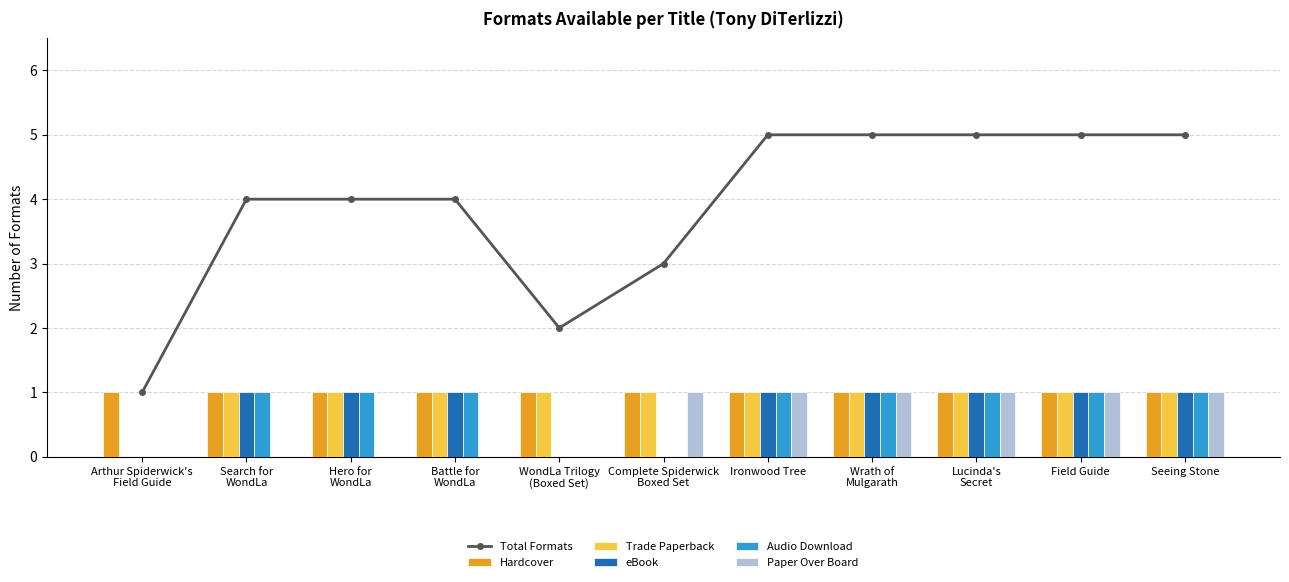

Which series has the largest total across all categories?

Total Formats